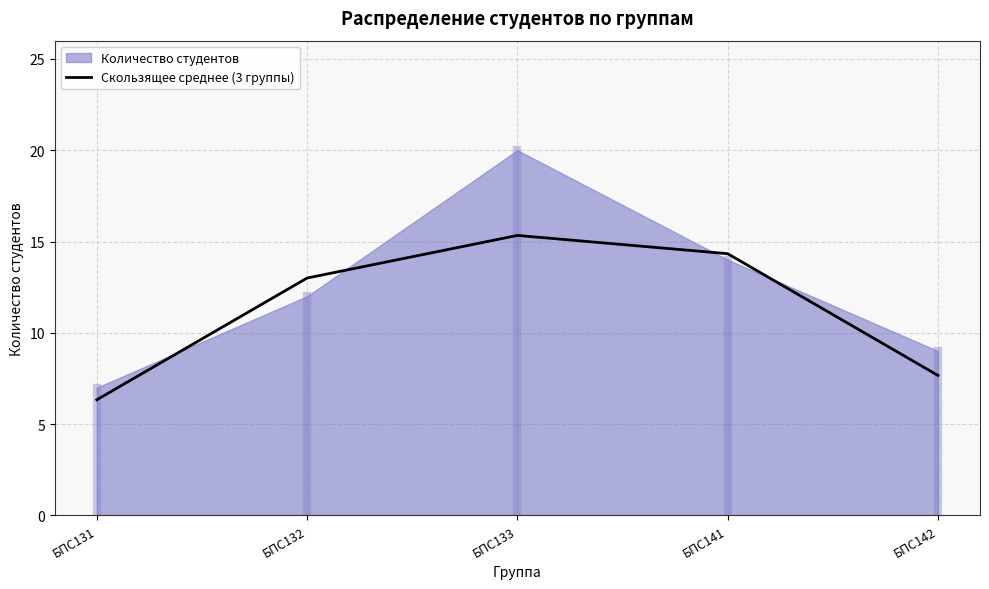

The chart shows a value of 7.7 at БПС142. True or false?

True